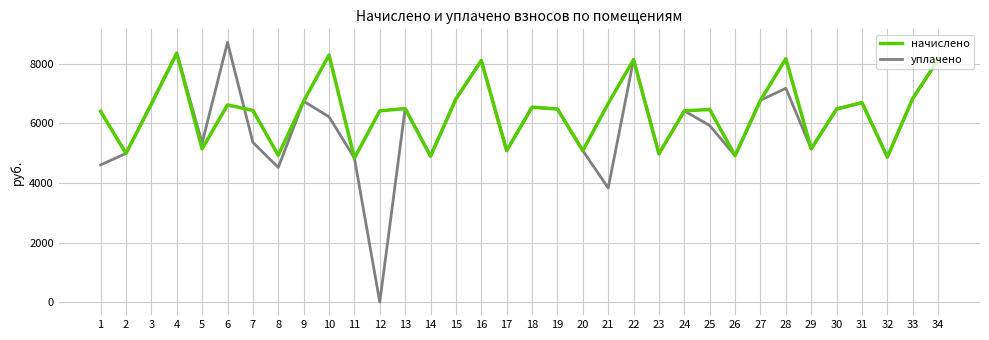

Does the chart display data point markers on the line(s)?

No